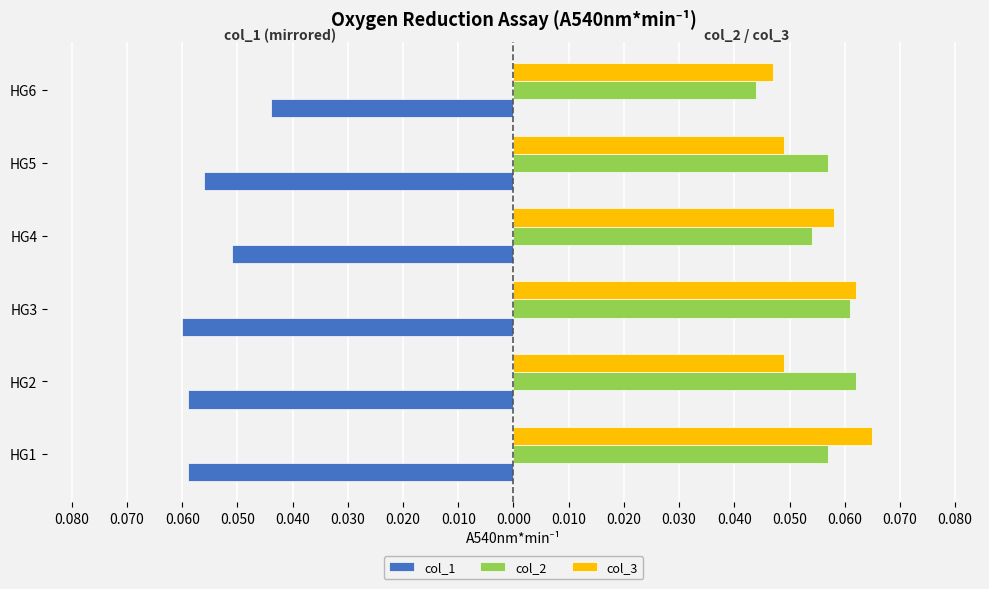

At how many categories does at least one series exceed 0?

6